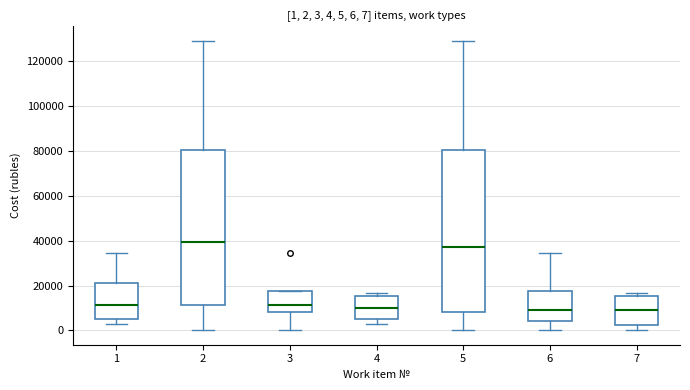

Comparing the boxes themselves (not the whiskers), which one is the tallest?

5